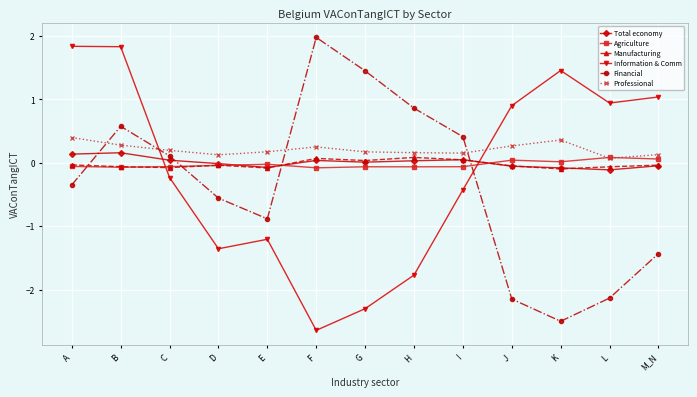

How many data points does each series have?

13